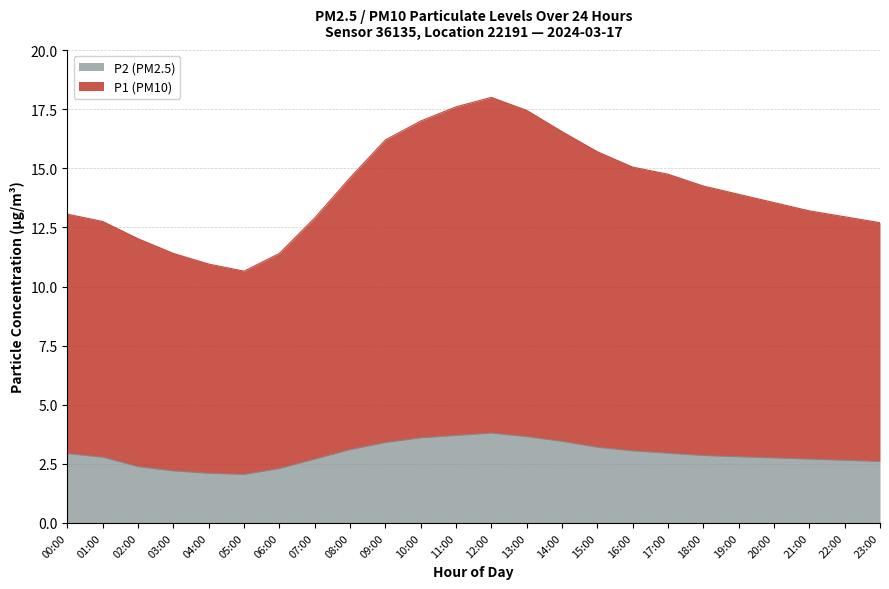

Read the P2 value at 00:00.

2.9